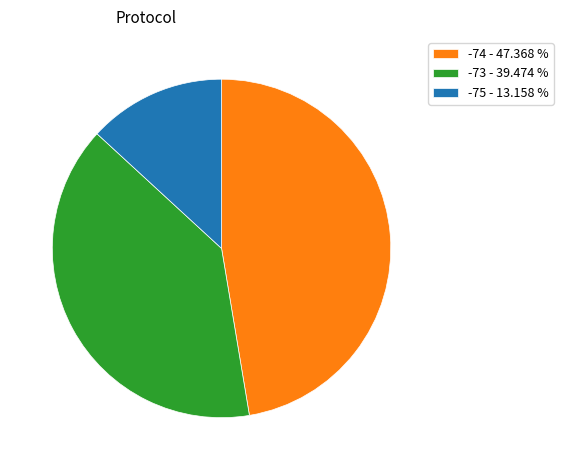

Which has a higher value, -73 - 39.474 % or -74 - 47.368 %?

-74 - 47.368 %